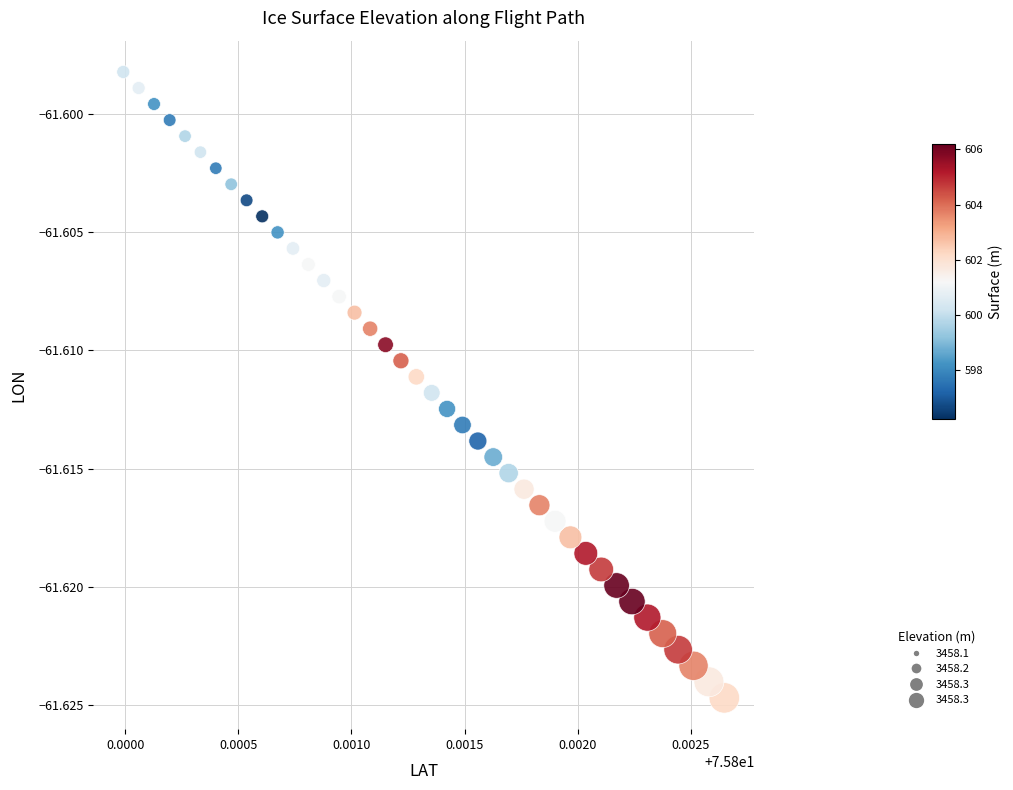

How many data points are displayed?

40